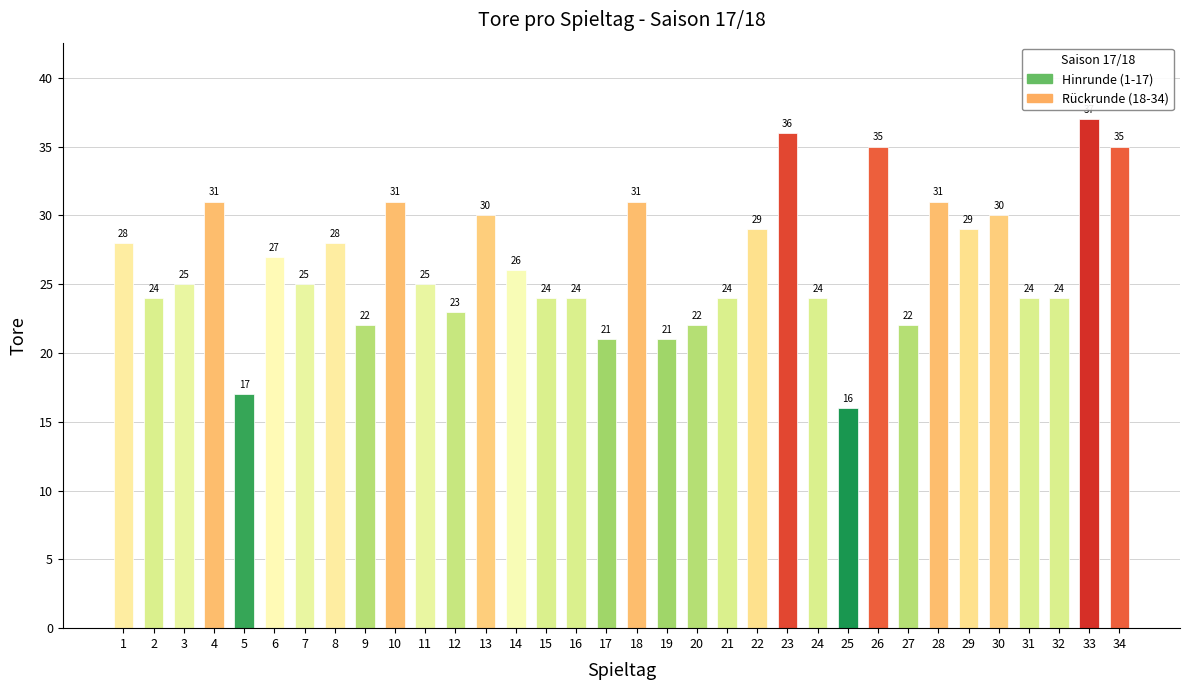

How many categories are shown in the chart?

34